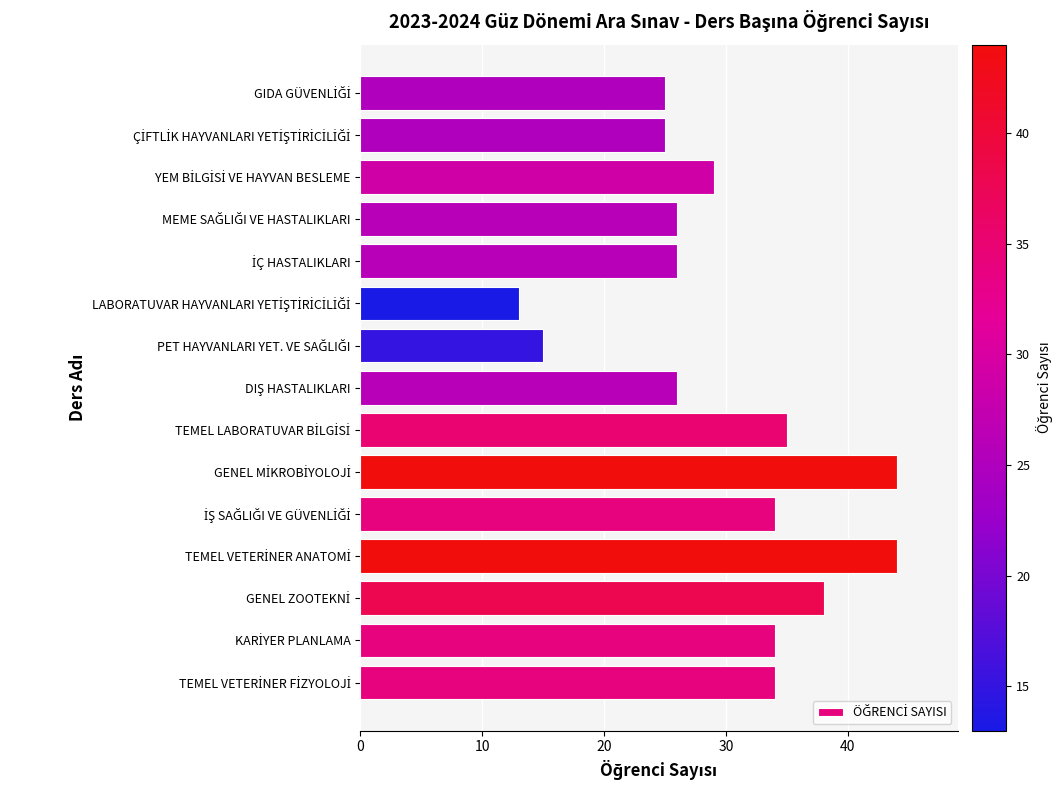

How many series are shown in this chart?

1